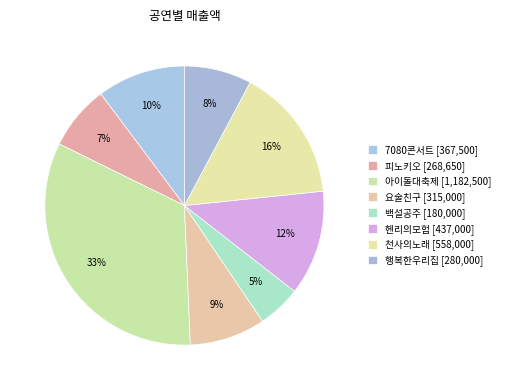

How many segments does this pie chart have?

8